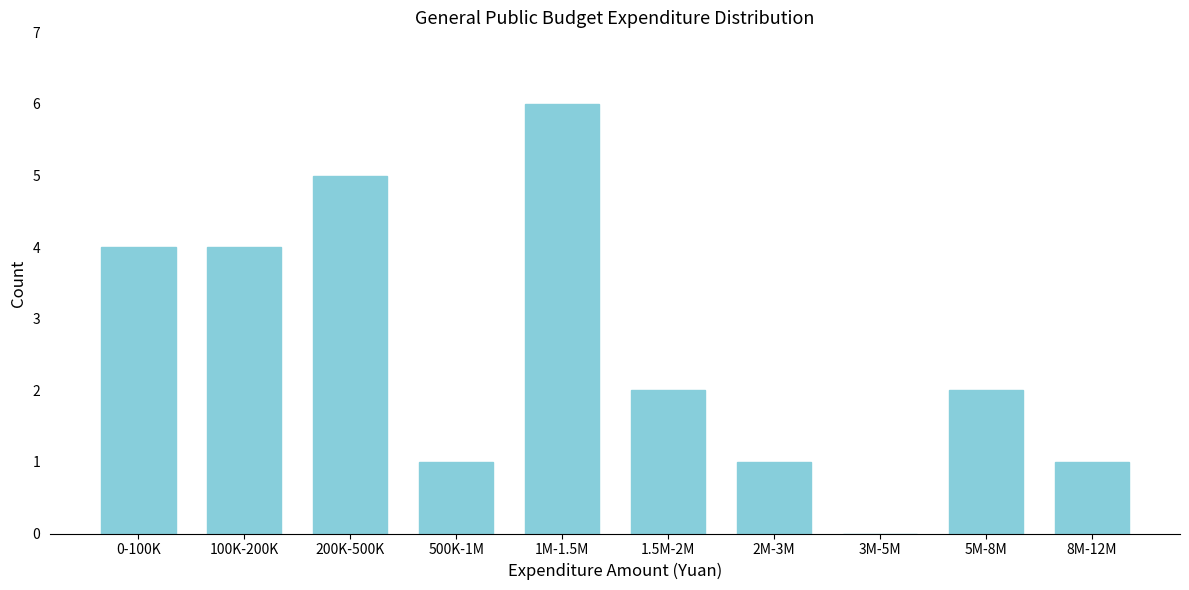

Reading left to right, what are all the values shown in this chart?

0-100K=4	100K-200K=4	200K-500K=5	500K-1M=1	1M-1.5M=6	1.5M-2M=2	2M-3M=1	3M-5M=0	5M-8M=2	8M-12M=1